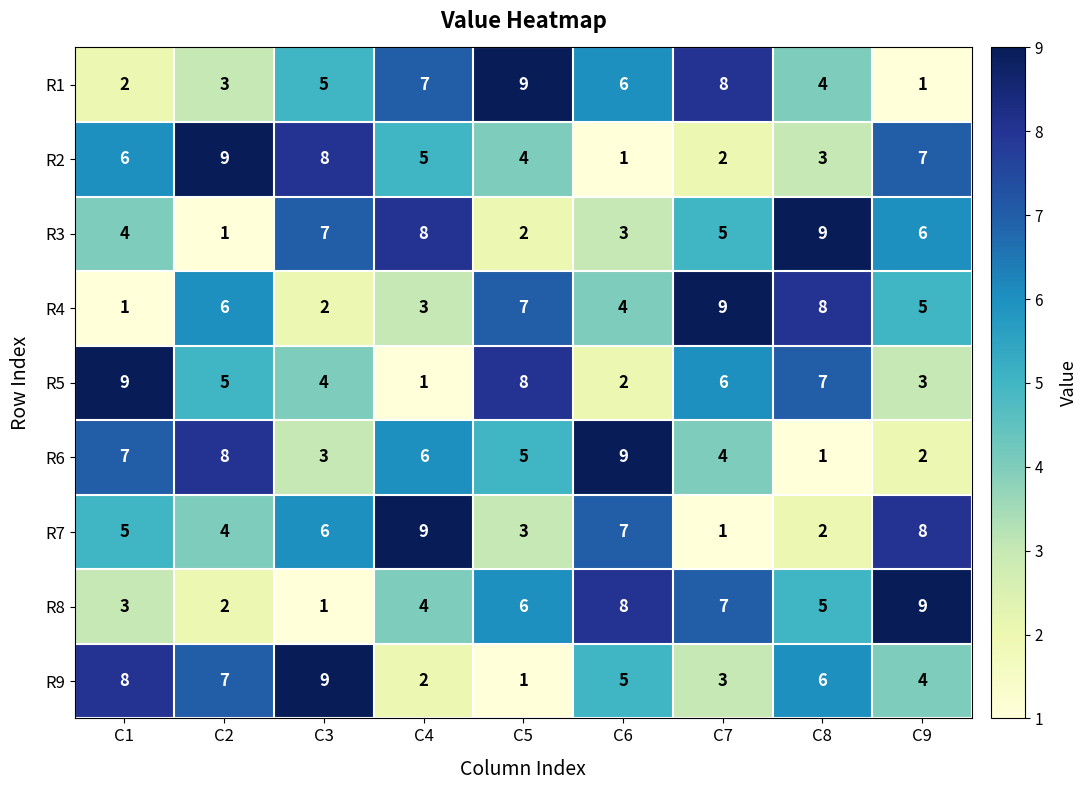

What is the spread (max minus min) of values at C8?

8